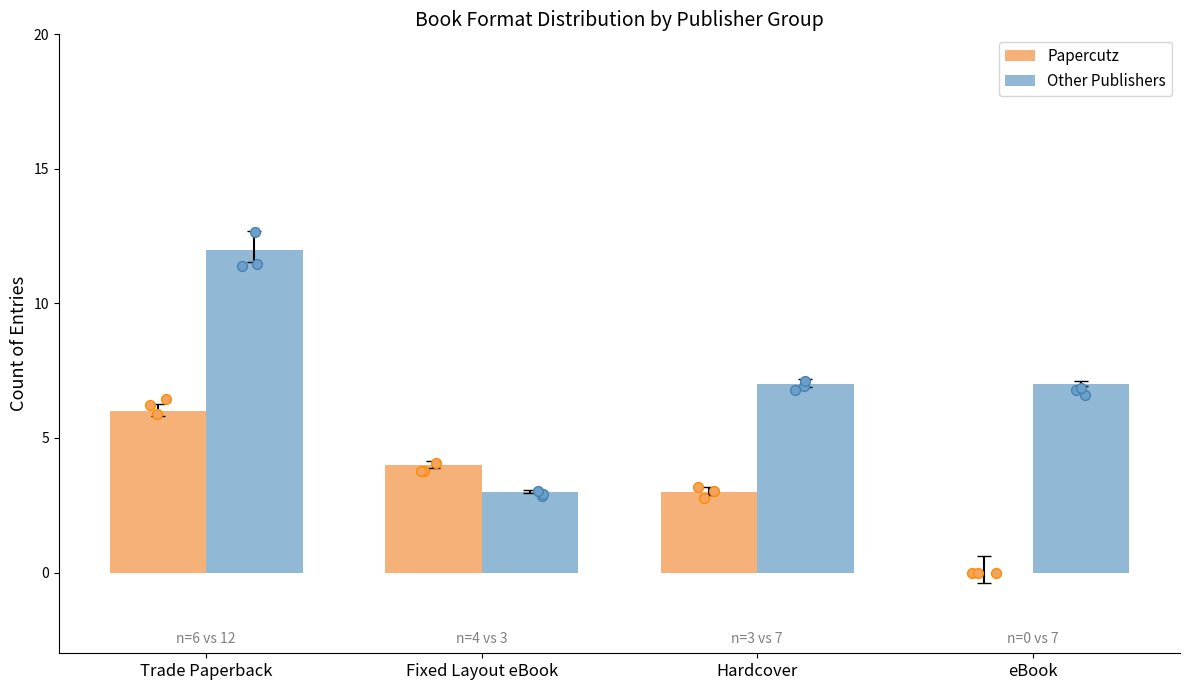

Which series has the widest spread of Y values?

Other Publishers